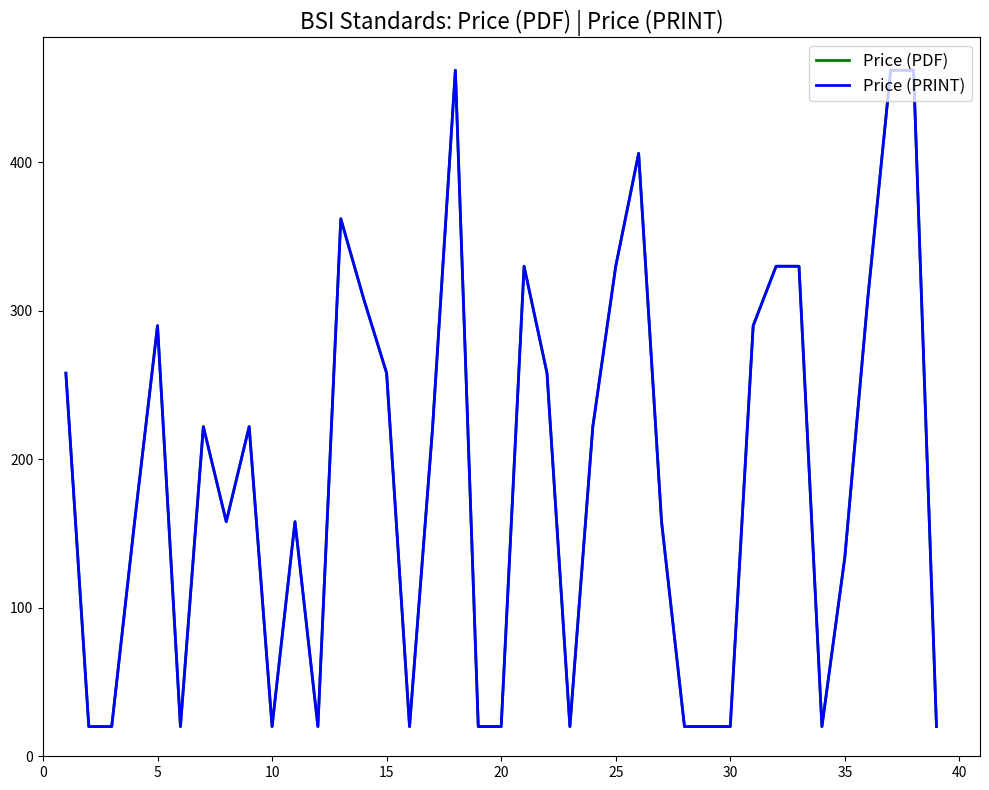

Does the chart display data point markers on the line(s)?

No